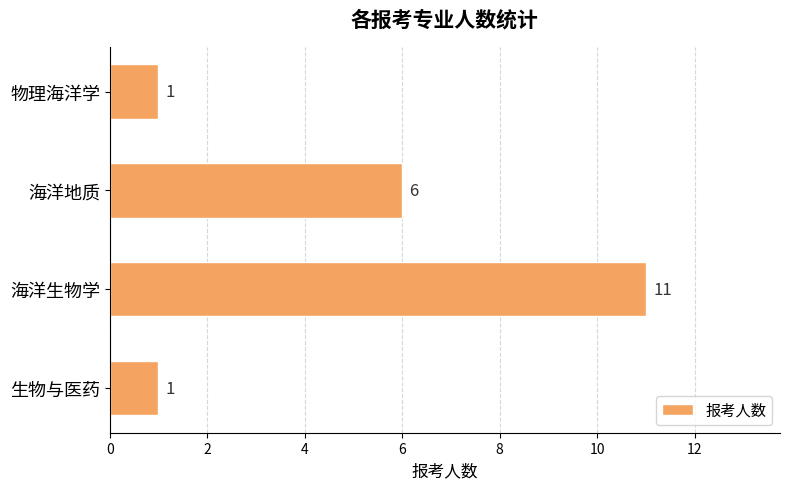

Read the value at 海洋生物学, to the nearest 10.

10